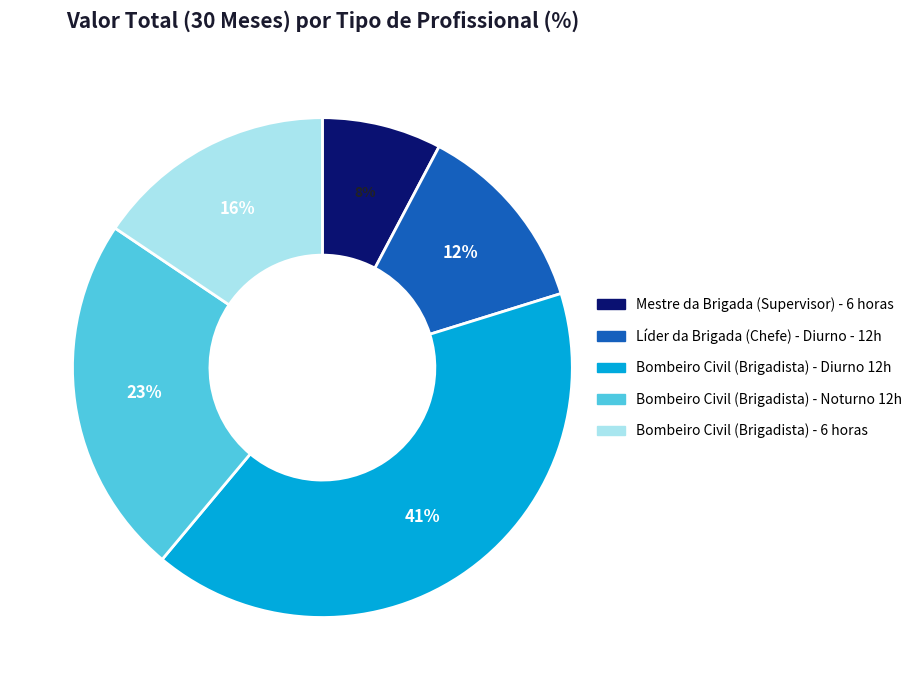

Which category has the smallest portion of the pie?

Mestre da Brigada (Supervisor) - 6 horas